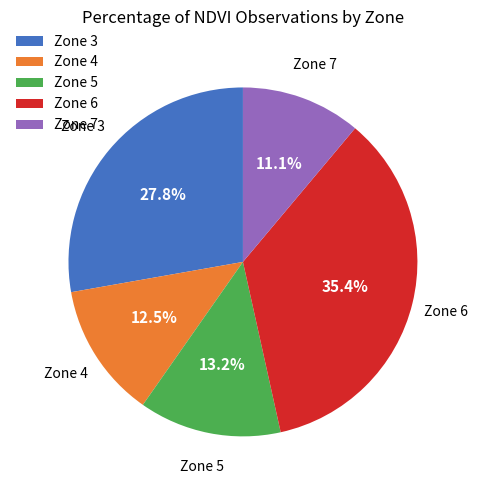

Between Zone 4 and Zone 3, which is larger?

Zone 3